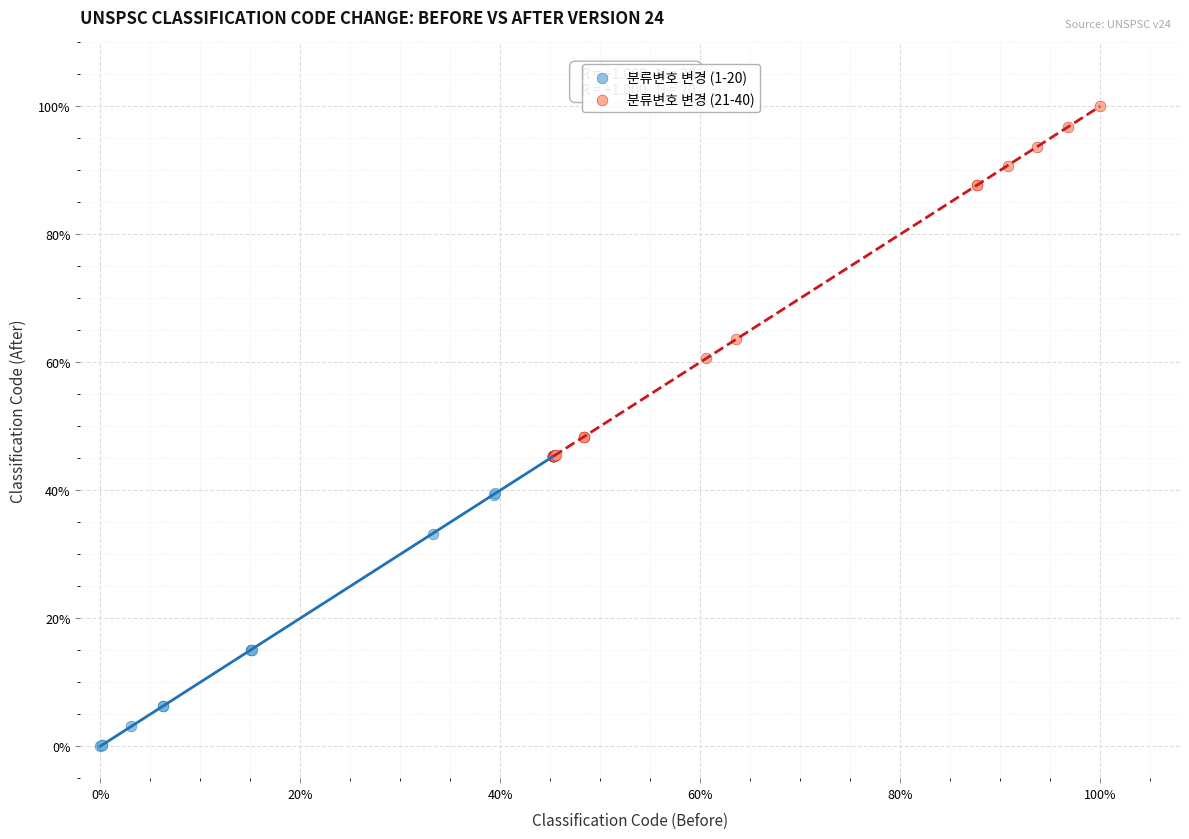

Which series has the widest spread of Y values?

분류변호 변경 (21-40)